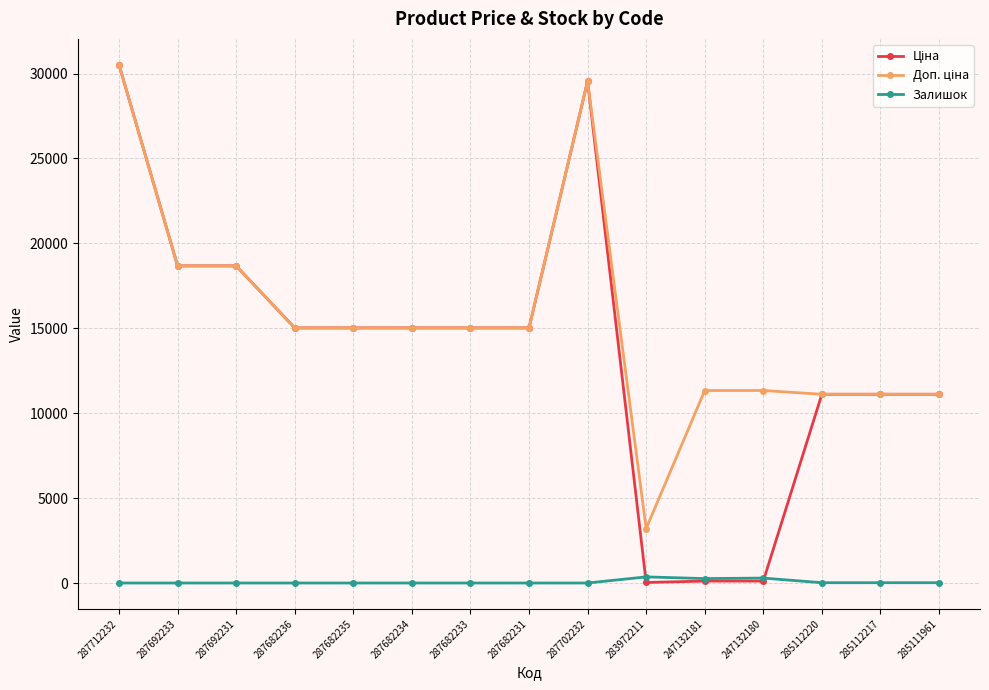

How many lines are shown in the chart?

3